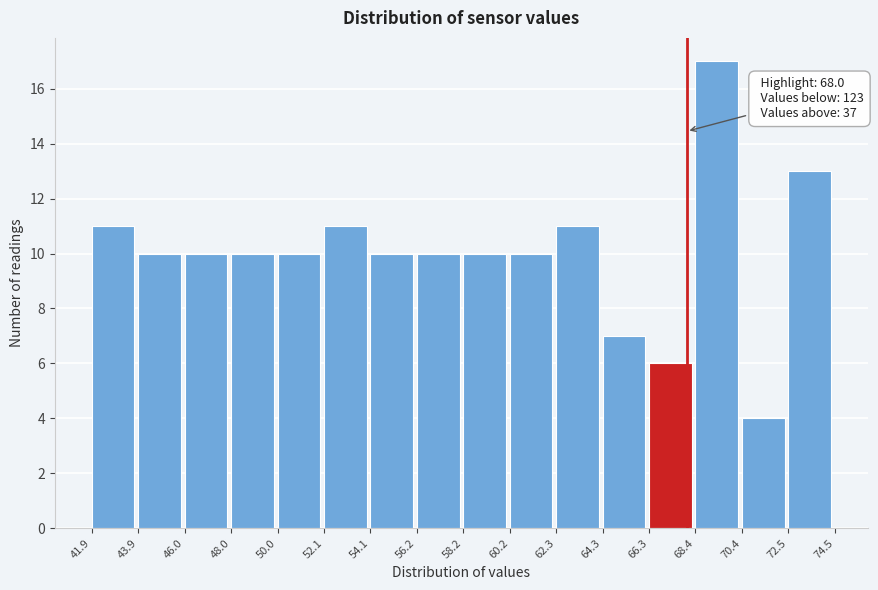

Which range on the x-axis has the tallest bar?

68.4 to 70.4